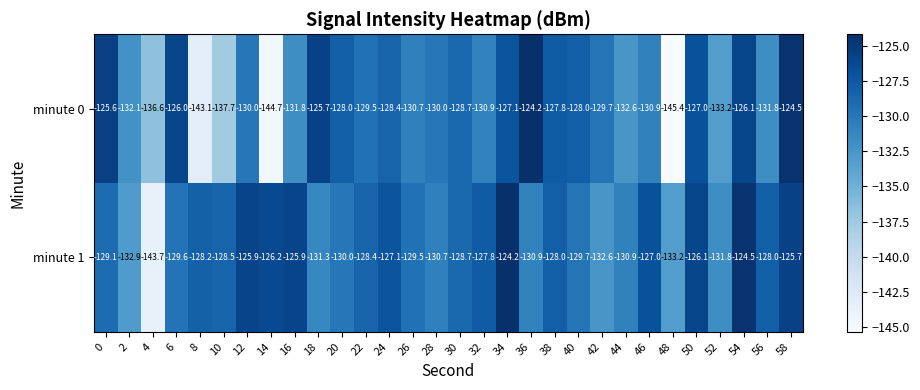

The value of minute 0 at 30 is -36.9. True or false?

False